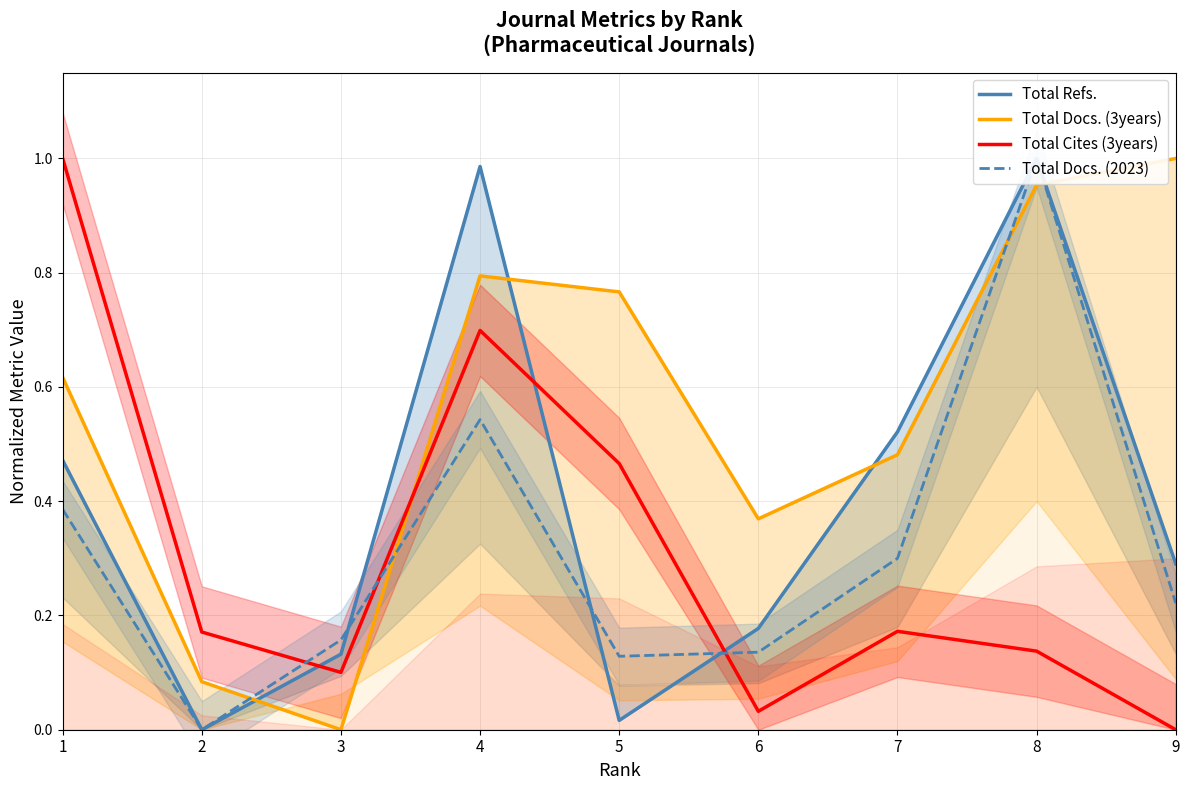

Rank the series by their maximum value, from lowest to highest.

Total Docs. (2023), Total Docs. (3years), Total Cites (3years), Total Refs.